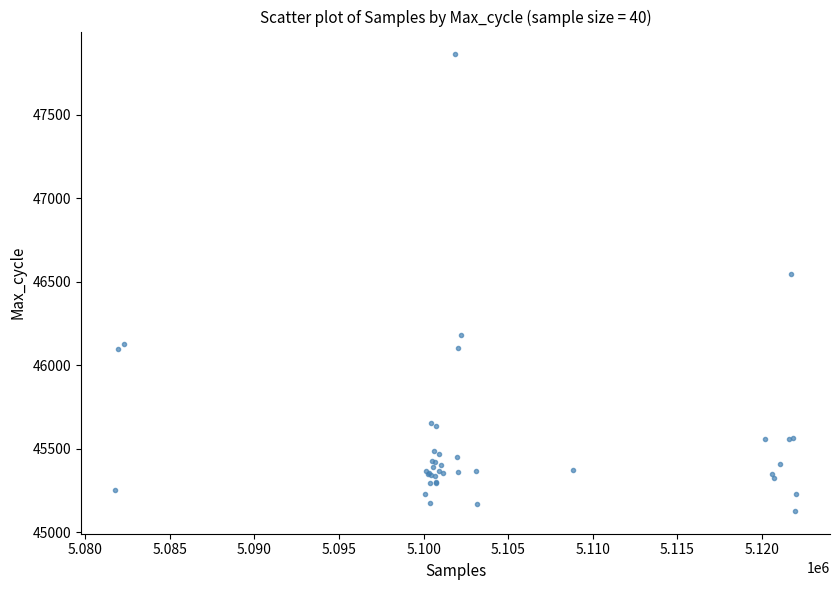

What Y value in the scatter plot is closest to 46495?

46548